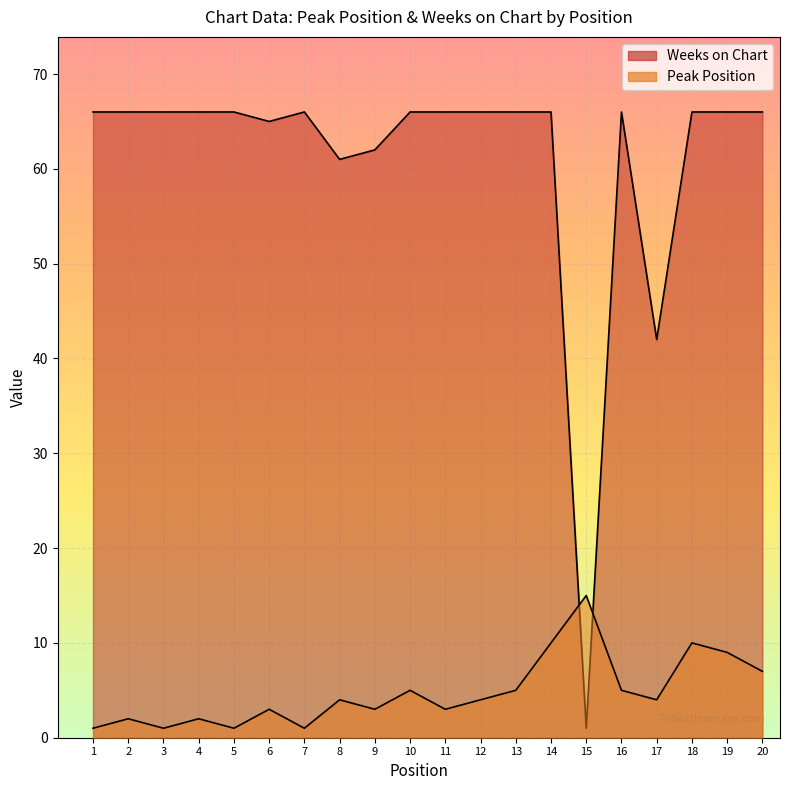

What is the difference between the Peak Position values at 17 and 6?

1